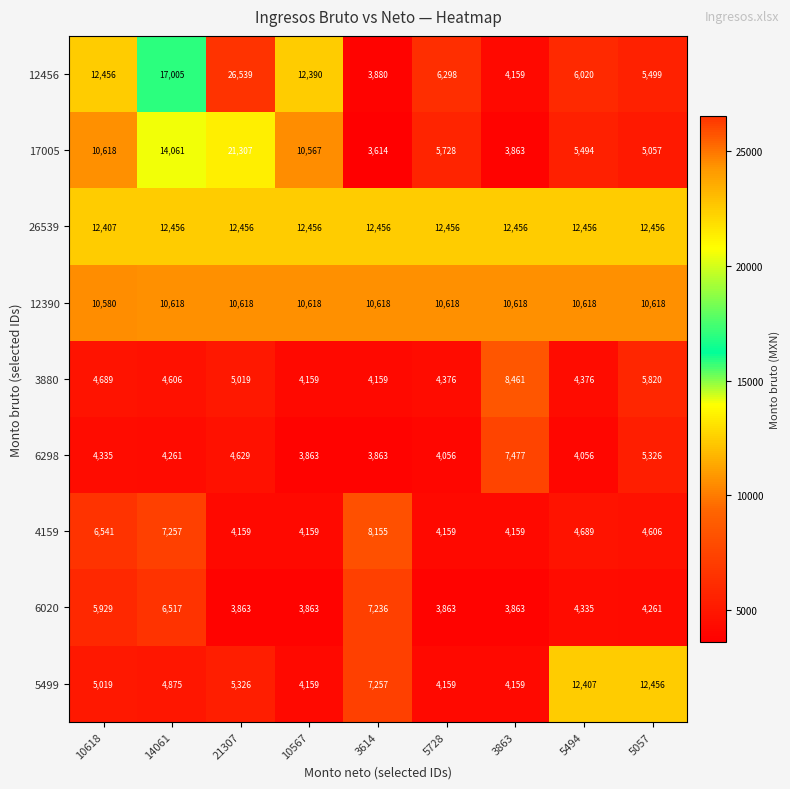

The value of 4159 at 5728 is 5693. True or false?

False